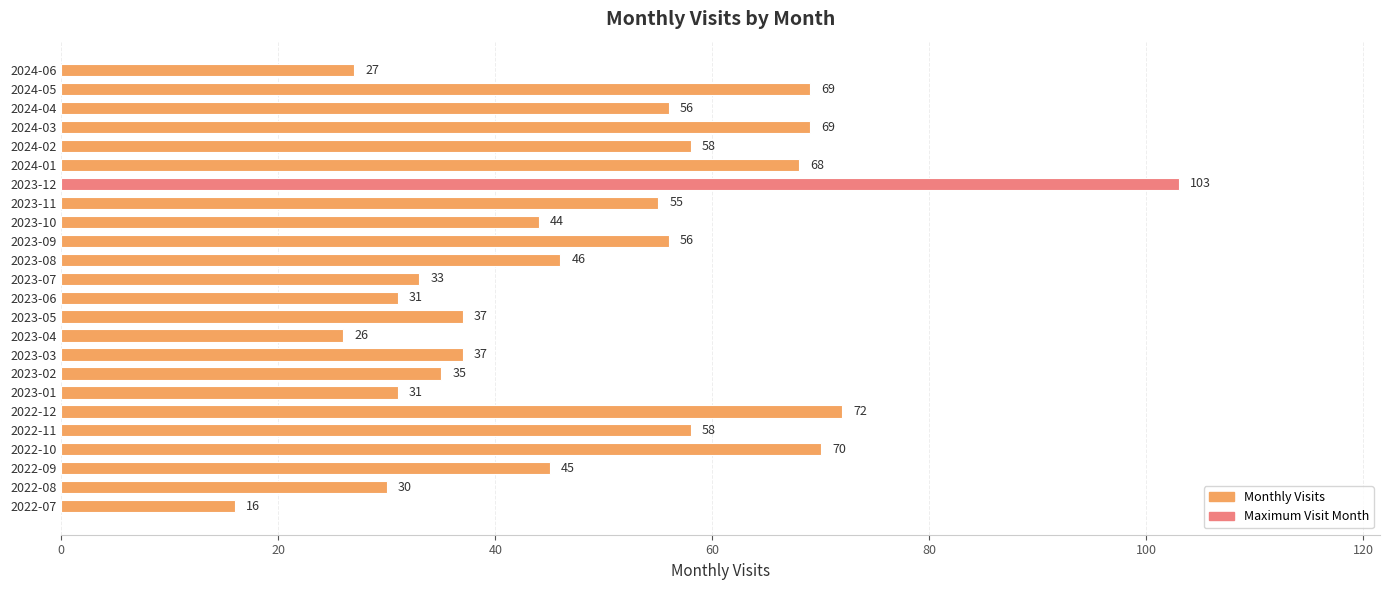

Reading bottom to top, what are all the values shown in this chart?

16	30	45	70	58	72	31	35	37	26	37	31	33	46	56	44	55	103	68	58	69	56	69	27